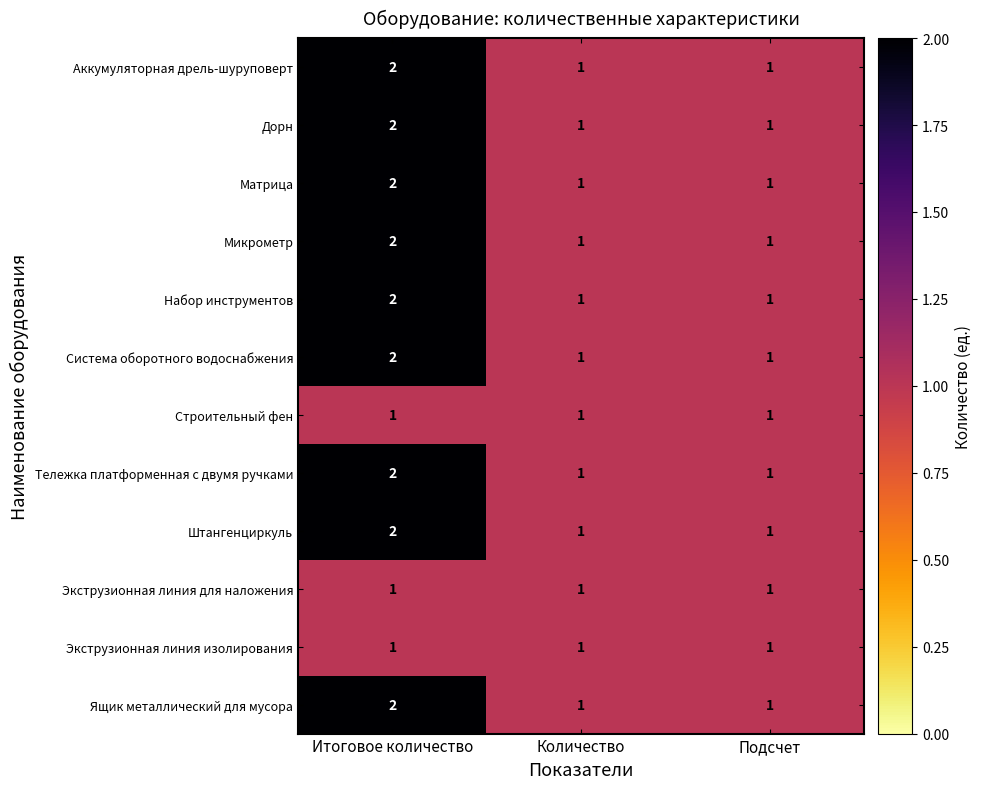

What is the total value across all series at Количество?

12